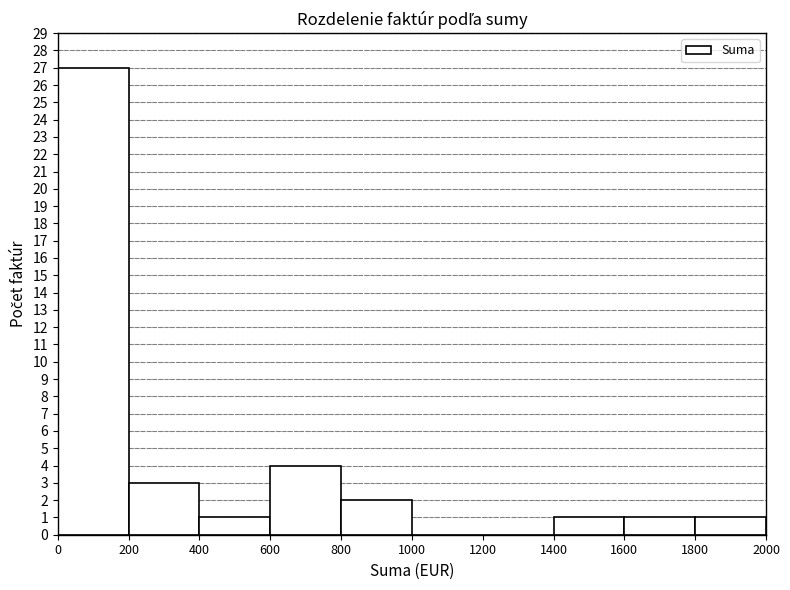

Which range on the x-axis has the tallest bar?

0 to 200